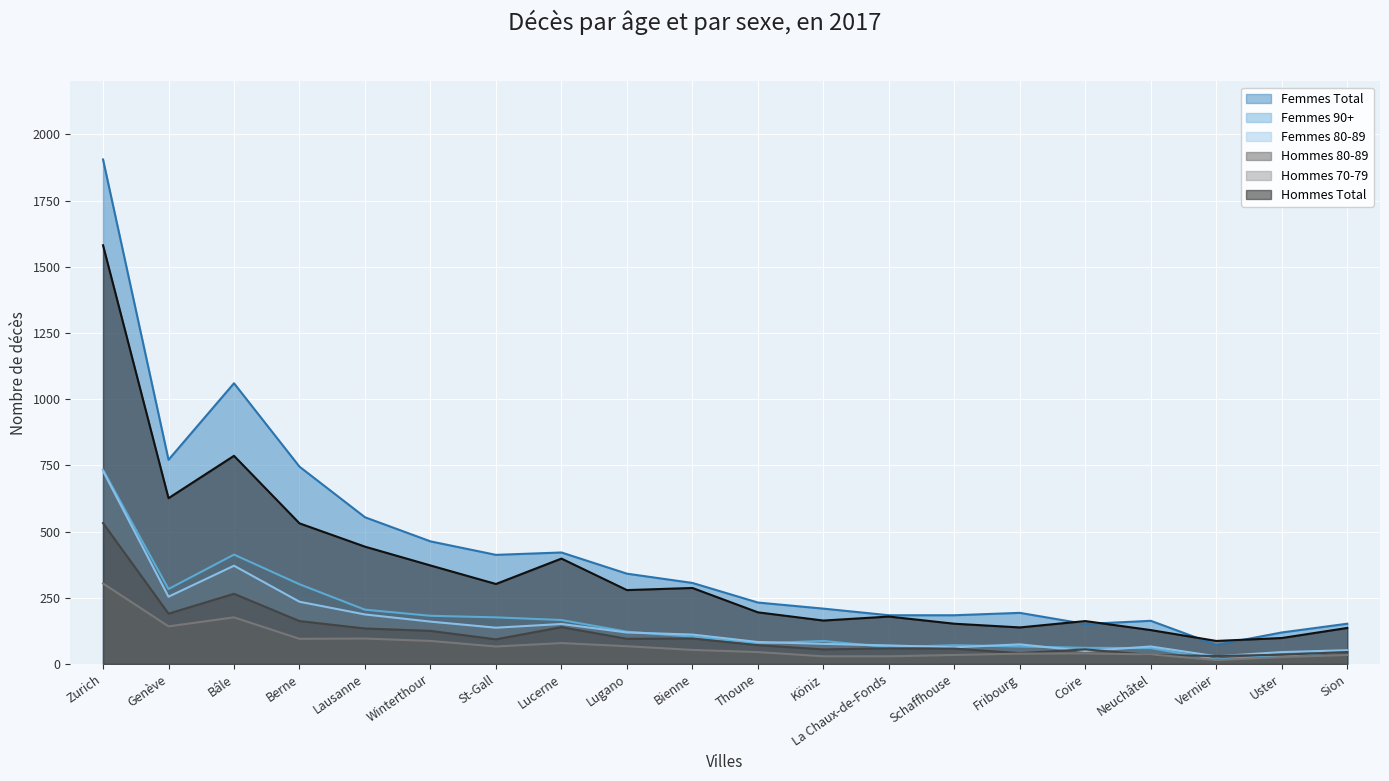

What is the label of the 12th point from the left?

Köniz